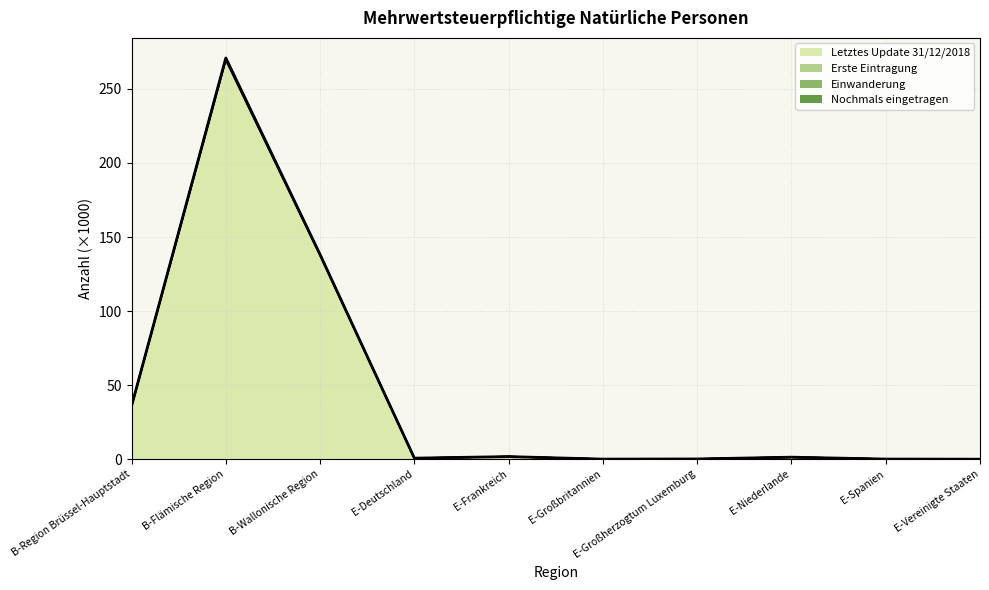

What is the approximate value of Erste Eintragung at E-Niederlande?

1.4